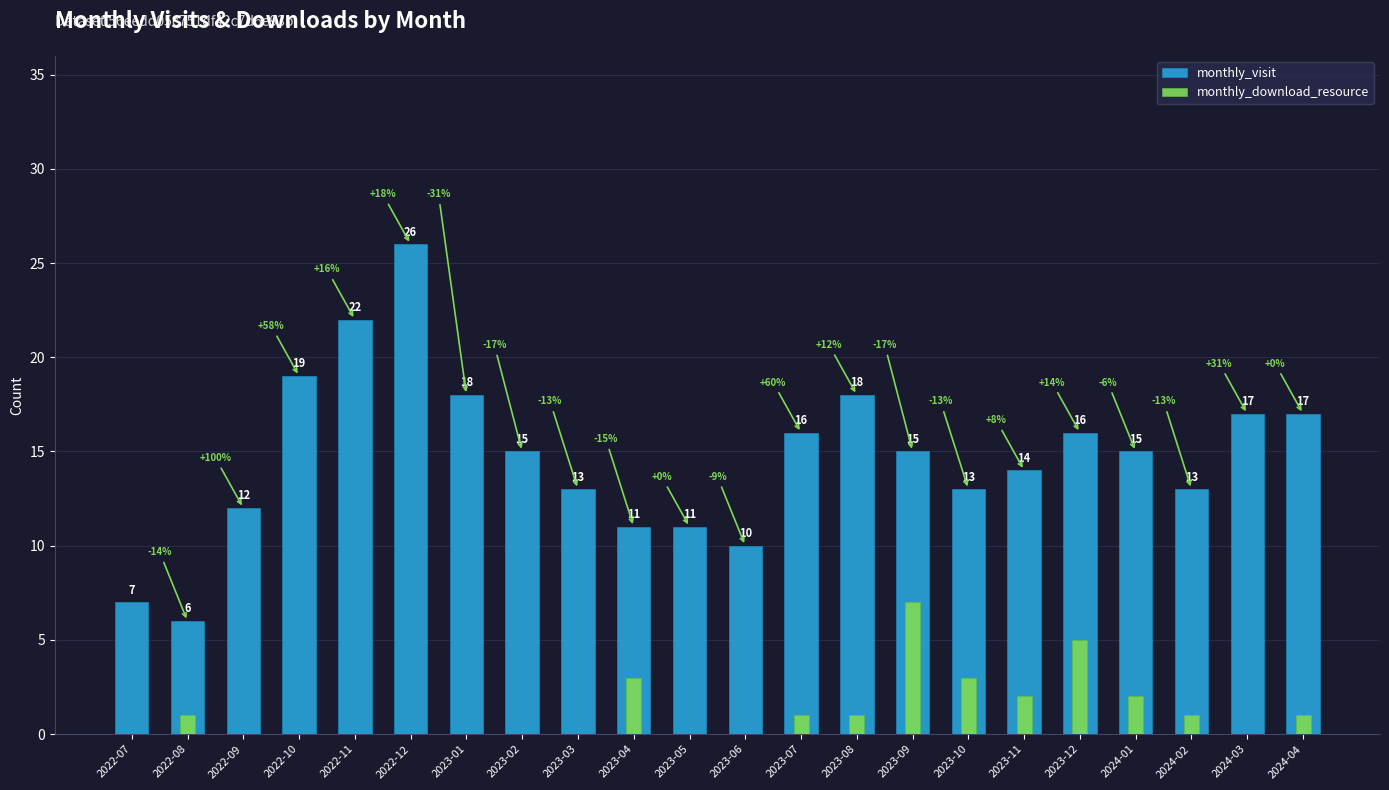

Where does the monthly_visit series first go above 15?

2022-10